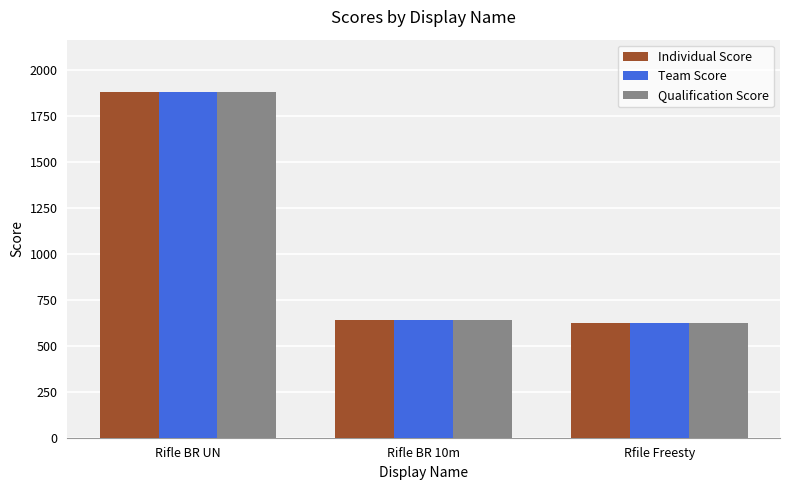

The value of Individual Score at Rifle BR 10m is 1076.7. True or false?

False